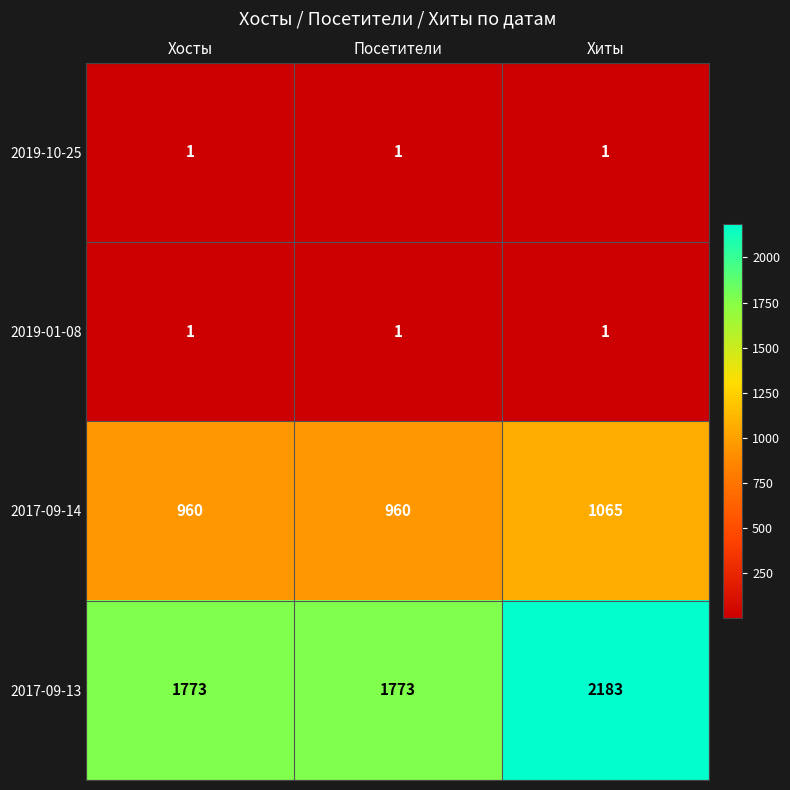

Which series has the largest total across all categories?

2017-09-13